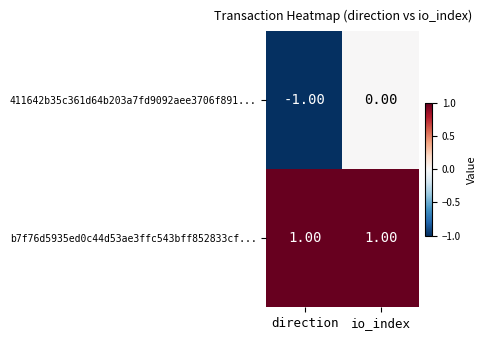

What is the difference between the highest and lowest values at io_index?

1